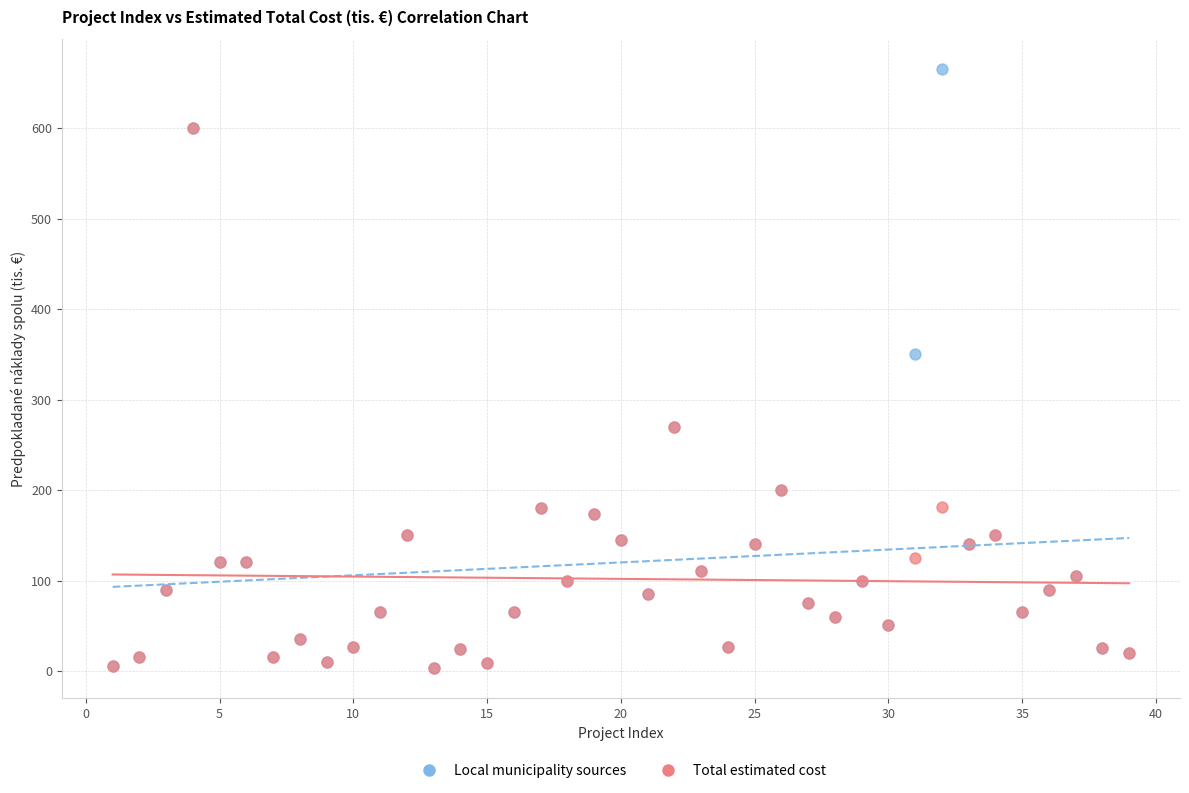

Which series has the largest Y range (max minus min)?

Local municipality sources